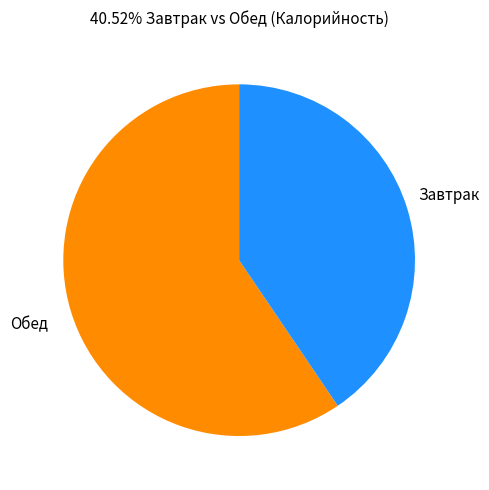

How many slices are in this pie chart?

2